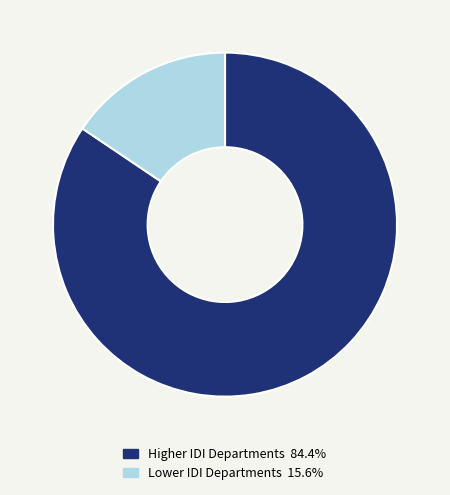

Is there a majority slice in this chart?

Yes